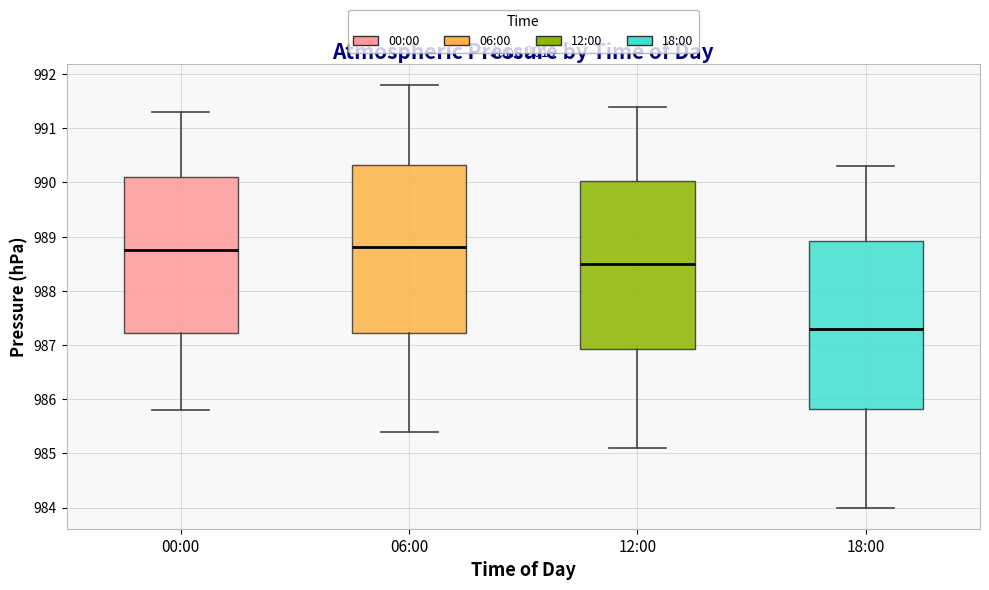

Reading left to right, read every box against the y-axis: the position of its median line, the range the box covers, and the ends of its whiskers. The values are not printed on the chart, so give them approximately, as read against the axis.

00:00: median 988.8, box 987.2 to 990.1, whiskers 985.8 to 991.3
06:00: median 988.8, box 987.2 to 990.3, whiskers 985.4 to 991.8
12:00: median 988.5, box 986.9 to 990.0, whiskers 985.1 to 991.4
18:00: median 987.3, box 985.8 to 988.9, whiskers 984.0 to 990.3